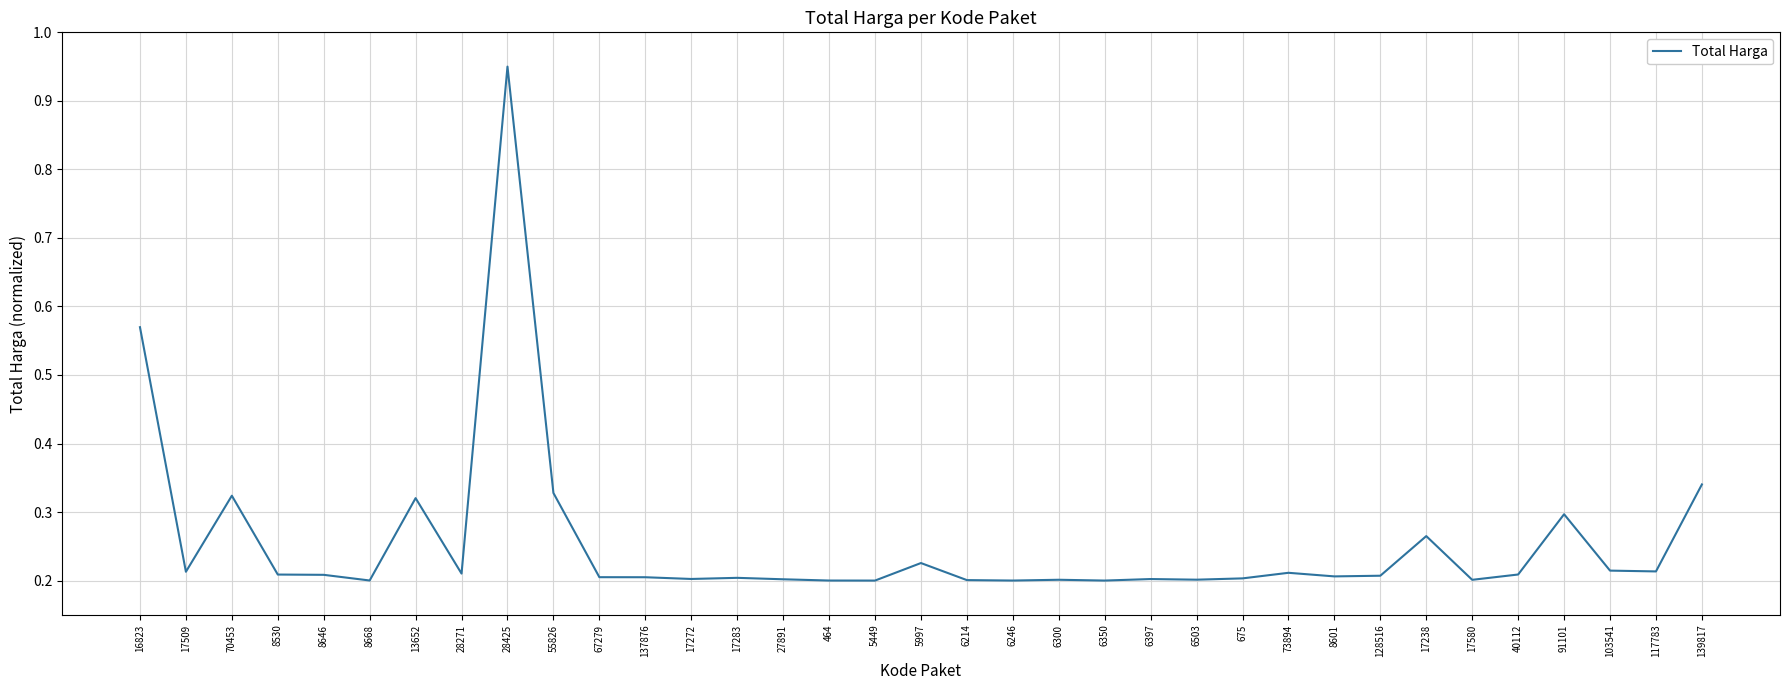

What position from the right is 6214?

17